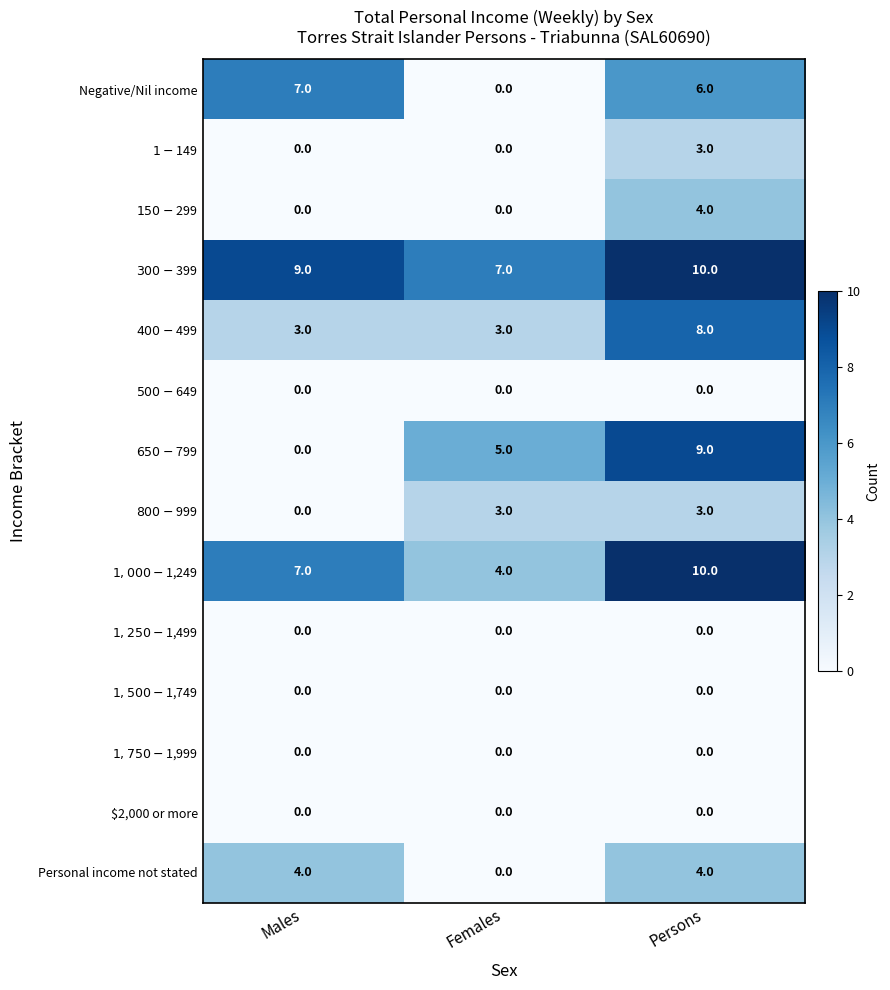

Count the number of categories in the chart.

3